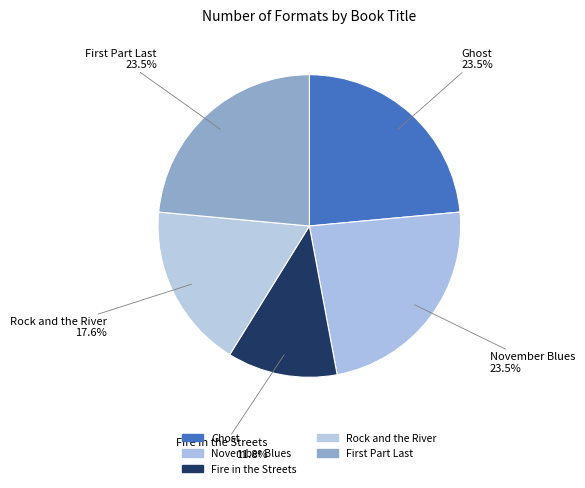

Which slice is the largest?

Ghost